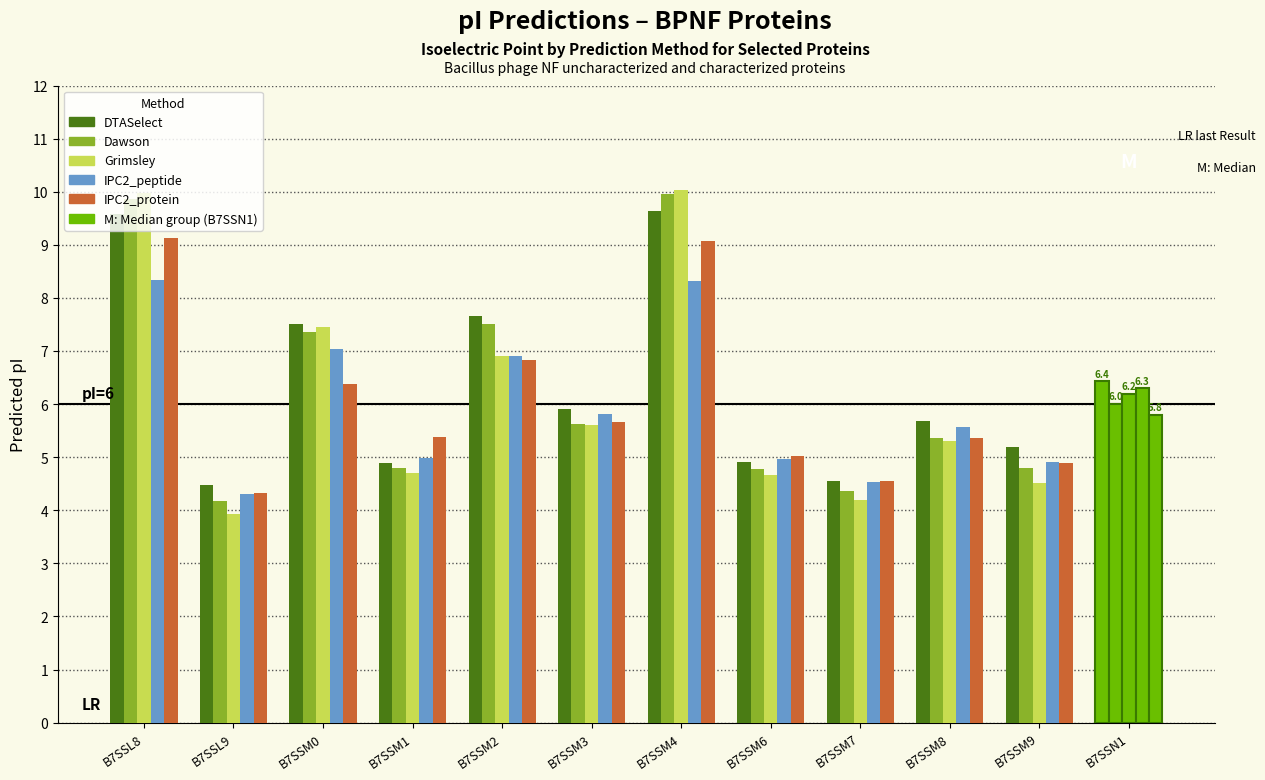

How many values in the Grimsley series exceed 5?

7